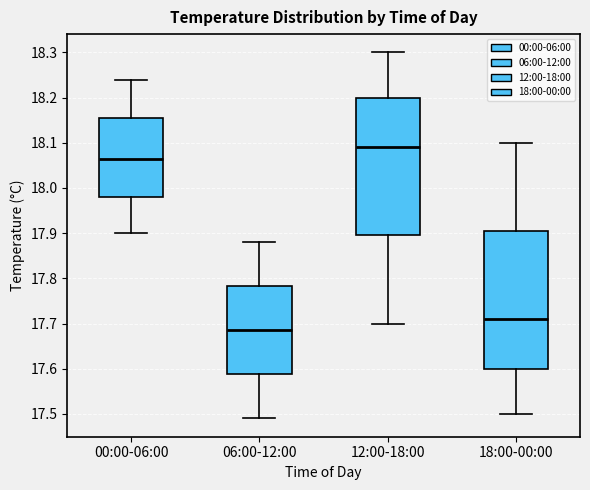

Which box's median line is the lowest?

06:00-12:00